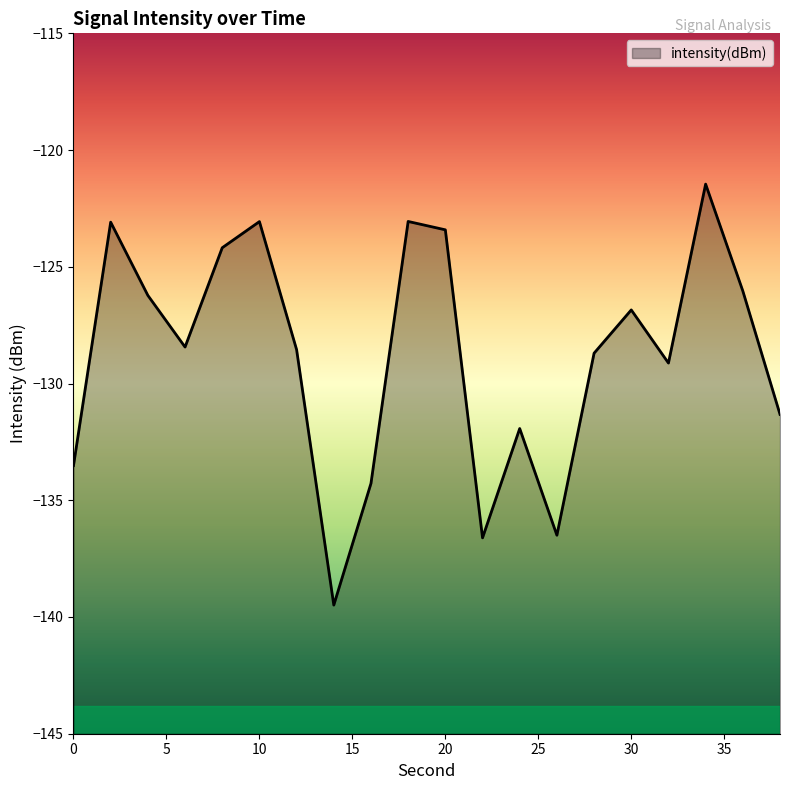

List the labels in order of value, largest first.

34, 18, 10, 2, 20, 8, 36, 4, 30, 6, 12, 28, 32, 38, 24, 0, 16, 26, 22, 14